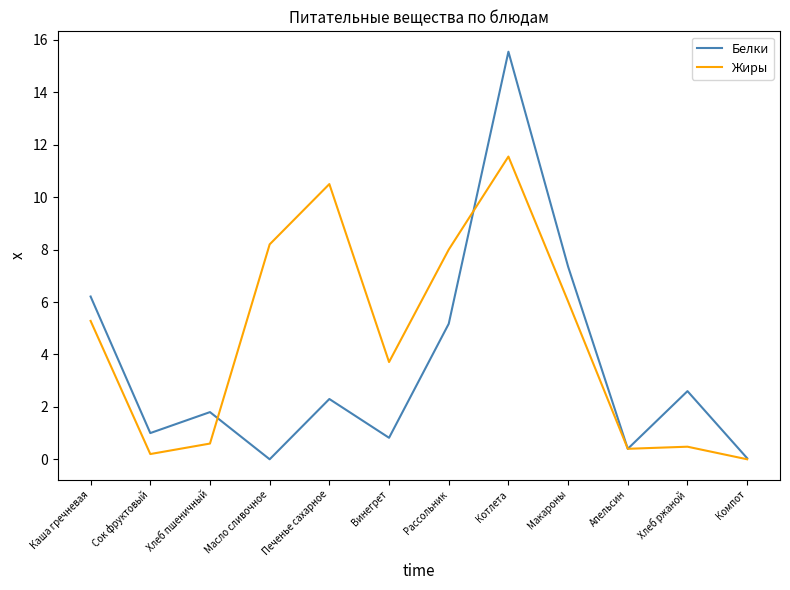

The value of Белки at Хлеб пшеничный is 1.8. True or false?

True